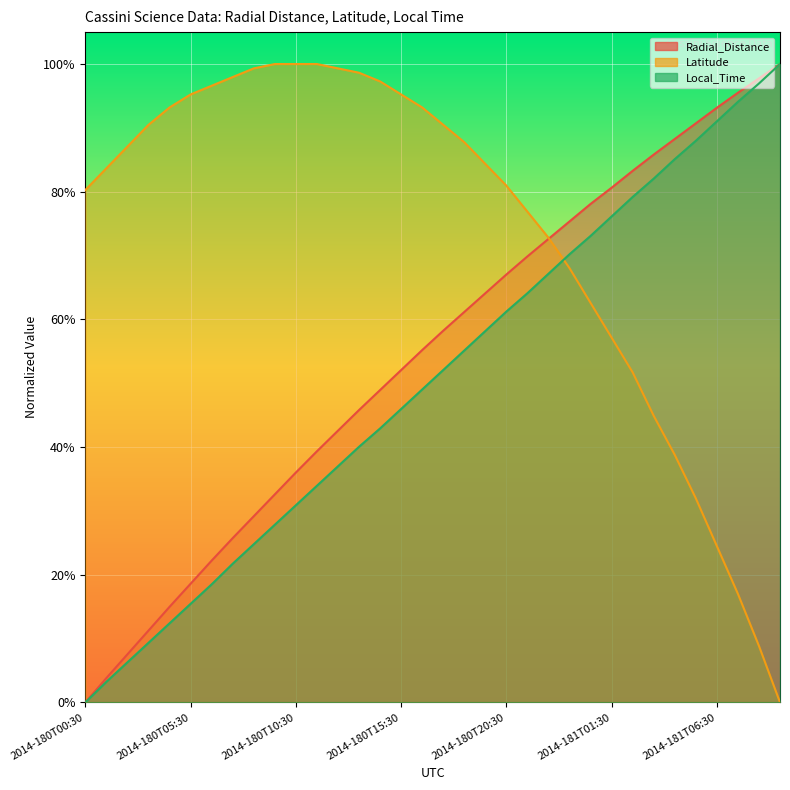

Is the value of Latitude at 2014-180T00:30 greater than the value of Radial_Distance at 2014-180T10:30?

Yes